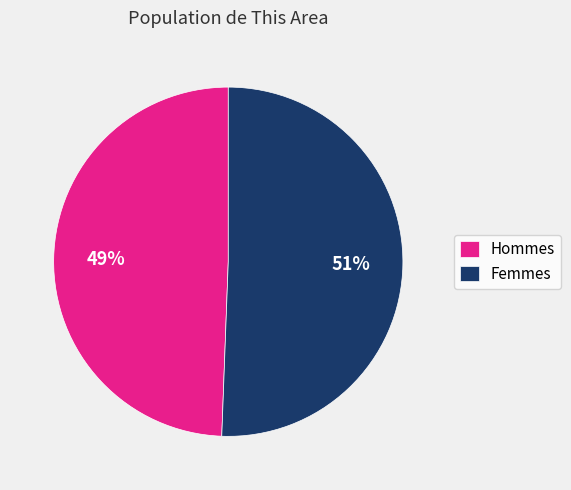

To the nearest percent, what is the average slice percentage?

50%